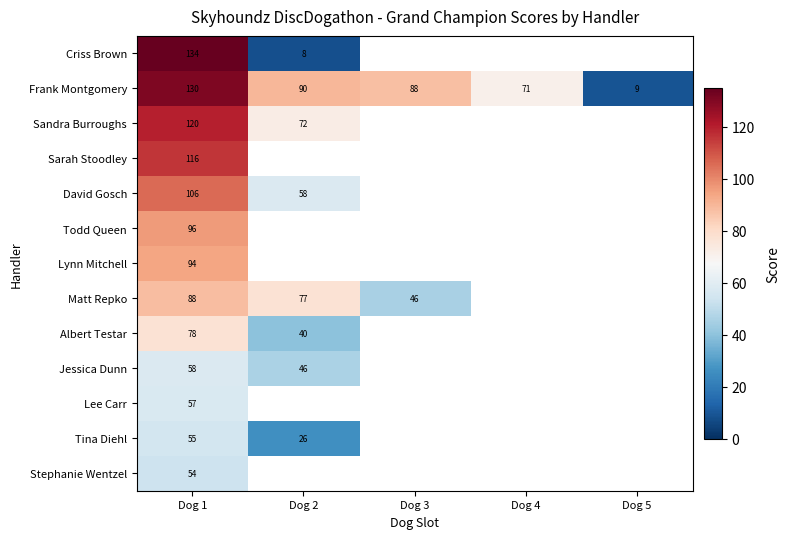

What is the highest value of the Frank Montgomery series?

130.0